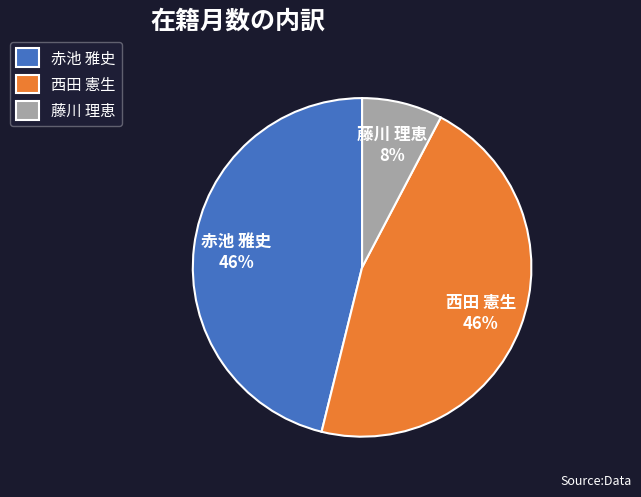

What percentage is the 西田 憲生 slice, to the nearest percent?

46%